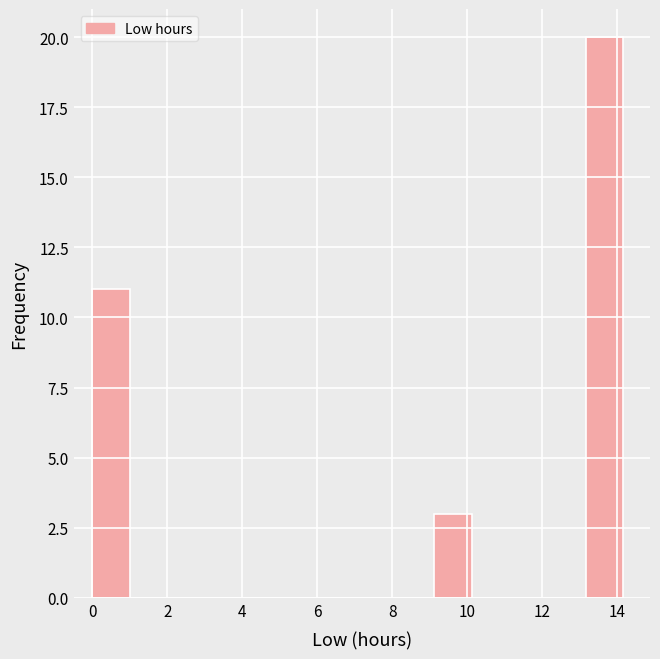

Over which range of the x-axis is the bar tallest?

13.2 to 14.2